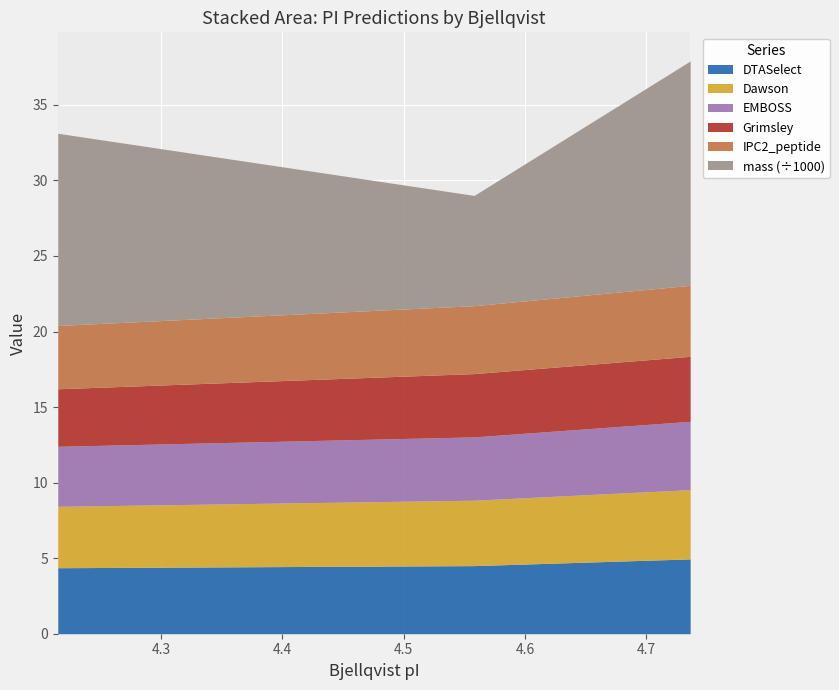

List the series in order of their peak value, highest first.

mass, DTASelect, IPC2_peptide, Dawson, EMBOSS, Grimsley